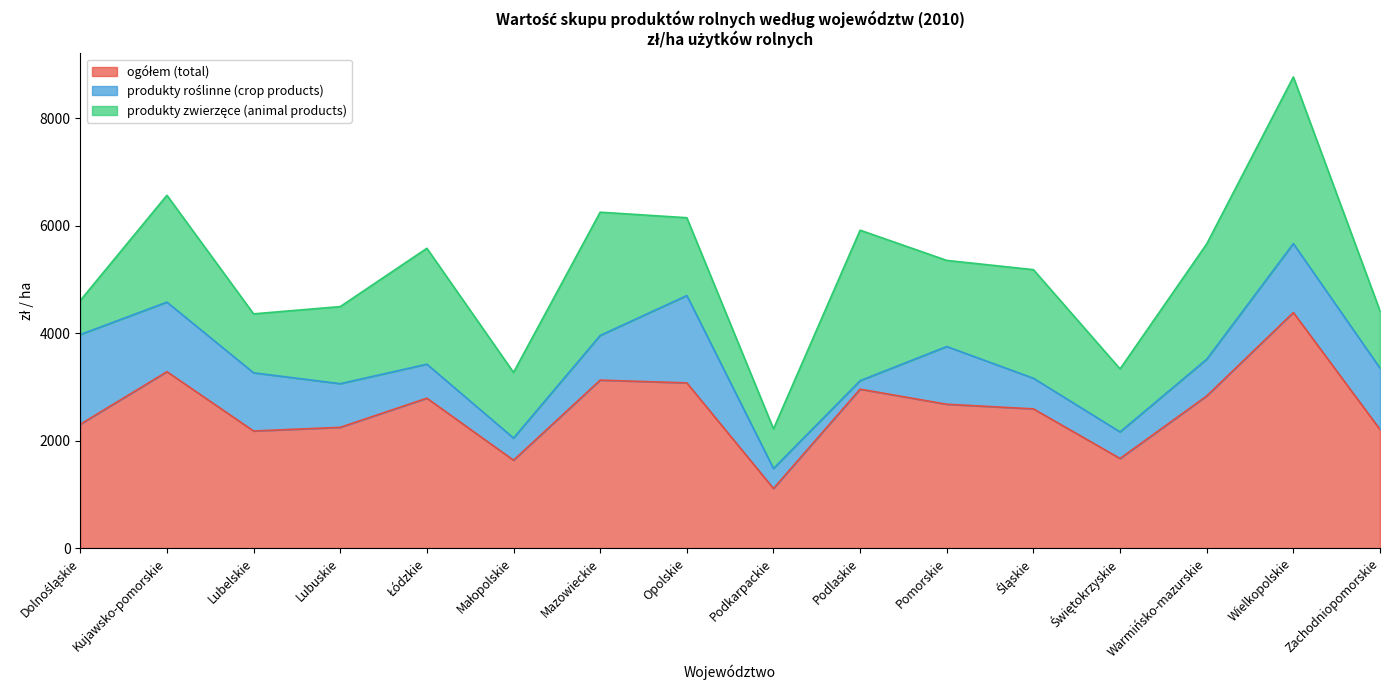

How many lines are shown in the chart?

3